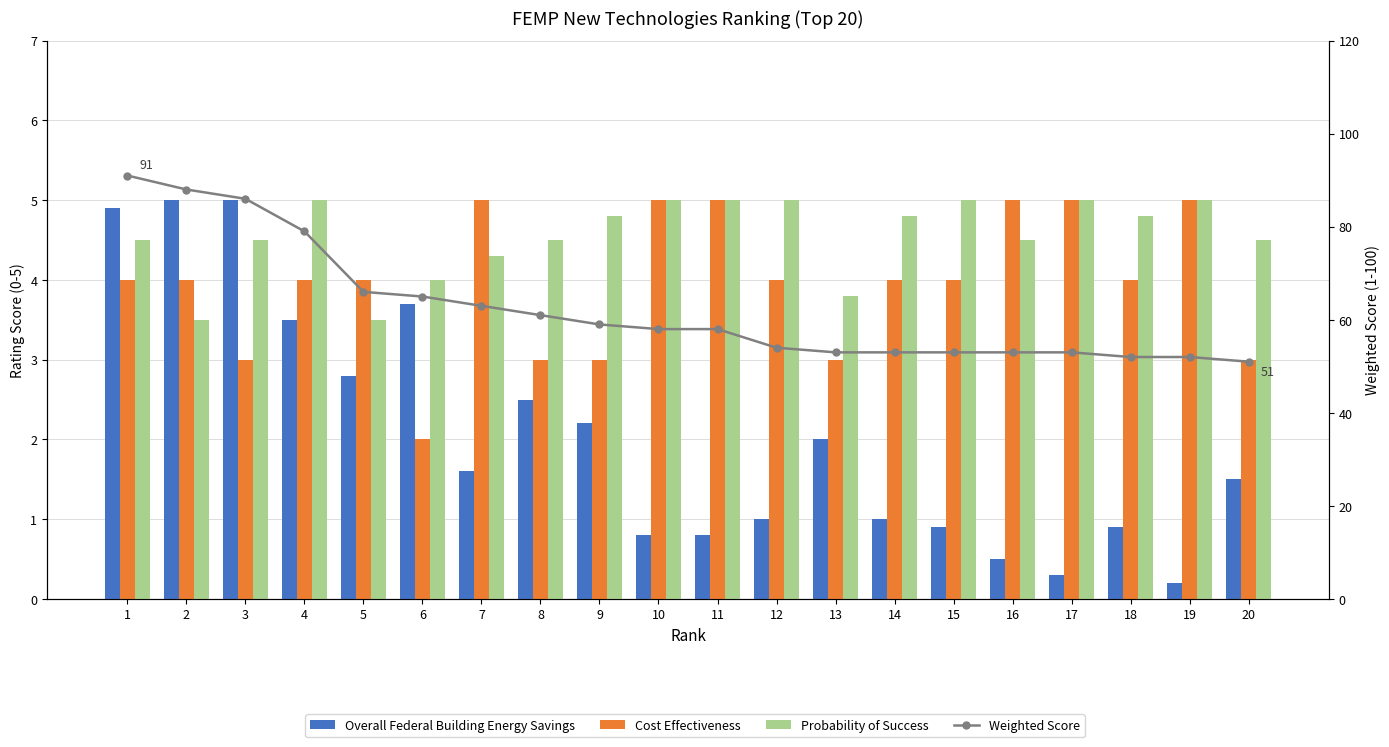

Reading right to left, transcribe all the data shown in this chart.

Overall Federal Building Energy Savings: 20=1.5	19=0.2	18=0.9	17=0.3	16=0.5	15=0.9	14=1.0	13=2.0	12=1.0	11=0.8	10=0.8	9=2.2	8=2.5	7=1.6	6=3.7	5=2.8	4=3.5	3=5.0	2=5.0	1=4.9
Cost Effectiveness: 20=3.0	19=5.0	18=4.0	17=5.0	16=5.0	15=4.0	14=4.0	13=3.0	12=4.0	11=5.0	10=5.0	9=3.0	8=3.0	7=5.0	6=2.0	5=4.0	4=4.0	3=3.0	2=4.0	1=4.0
Probability of Success: 20=4.5	19=5.0	18=4.8	17=5.0	16=4.5	15=5.0	14=4.8	13=3.8	12=5.0	11=5.0	10=5.0	9=4.8	8=4.5	7=4.3	6=4.0	5=3.5	4=5.0	3=4.5	2=3.5	1=4.5
Weighted Score: 20=51.0	19=52.0	18=52.0	17=53.0	16=53.0	15=53.0	14=53.0	13=53.0	12=54.0	11=58.0	10=58.0	9=59.0	8=61.0	7=63.0	6=65.0	5=66.0	4=79.0	3=86.0	2=88.0	1=91.0